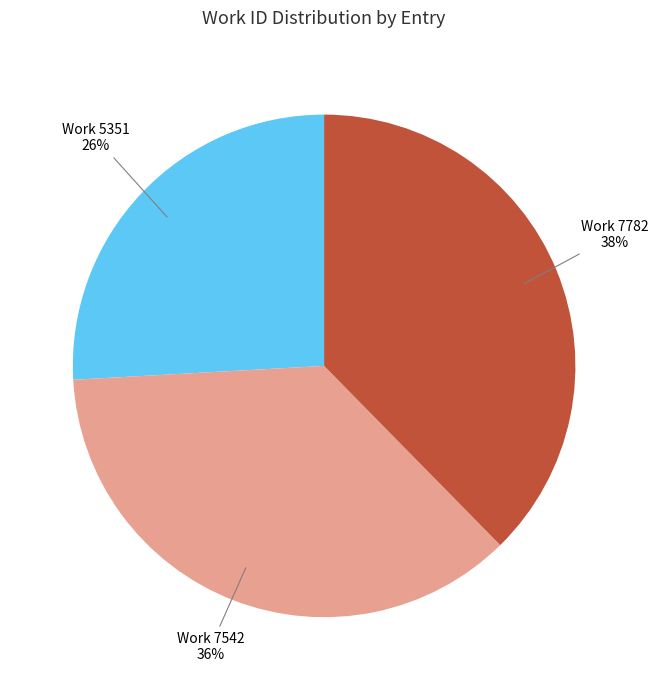

To the nearest percent, what is the difference between the largest and smallest slice percentages?

12%